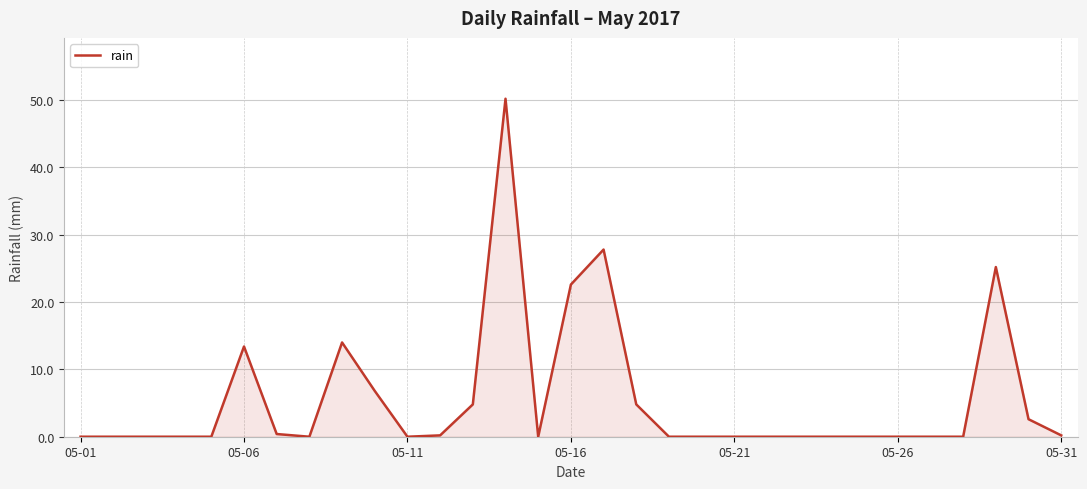

What is the greatest value displayed?

50.2